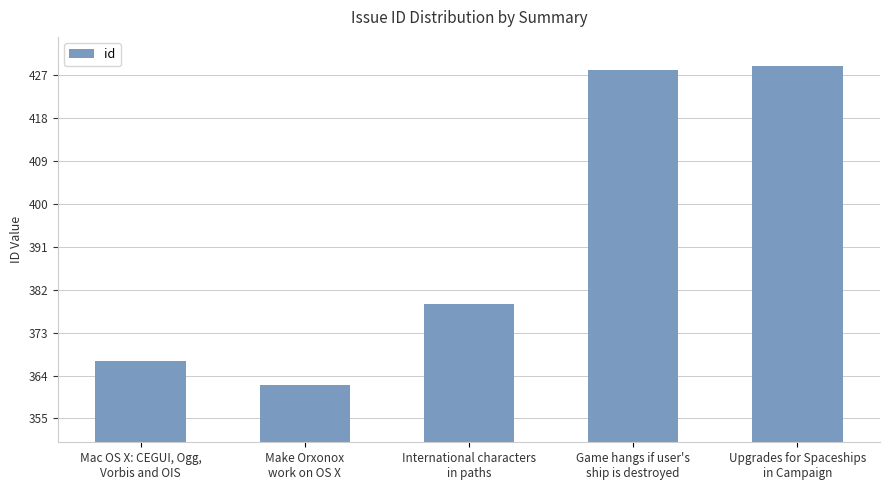

What is the label of the 2nd bar from the left?

Make Orxonox
work on OS X